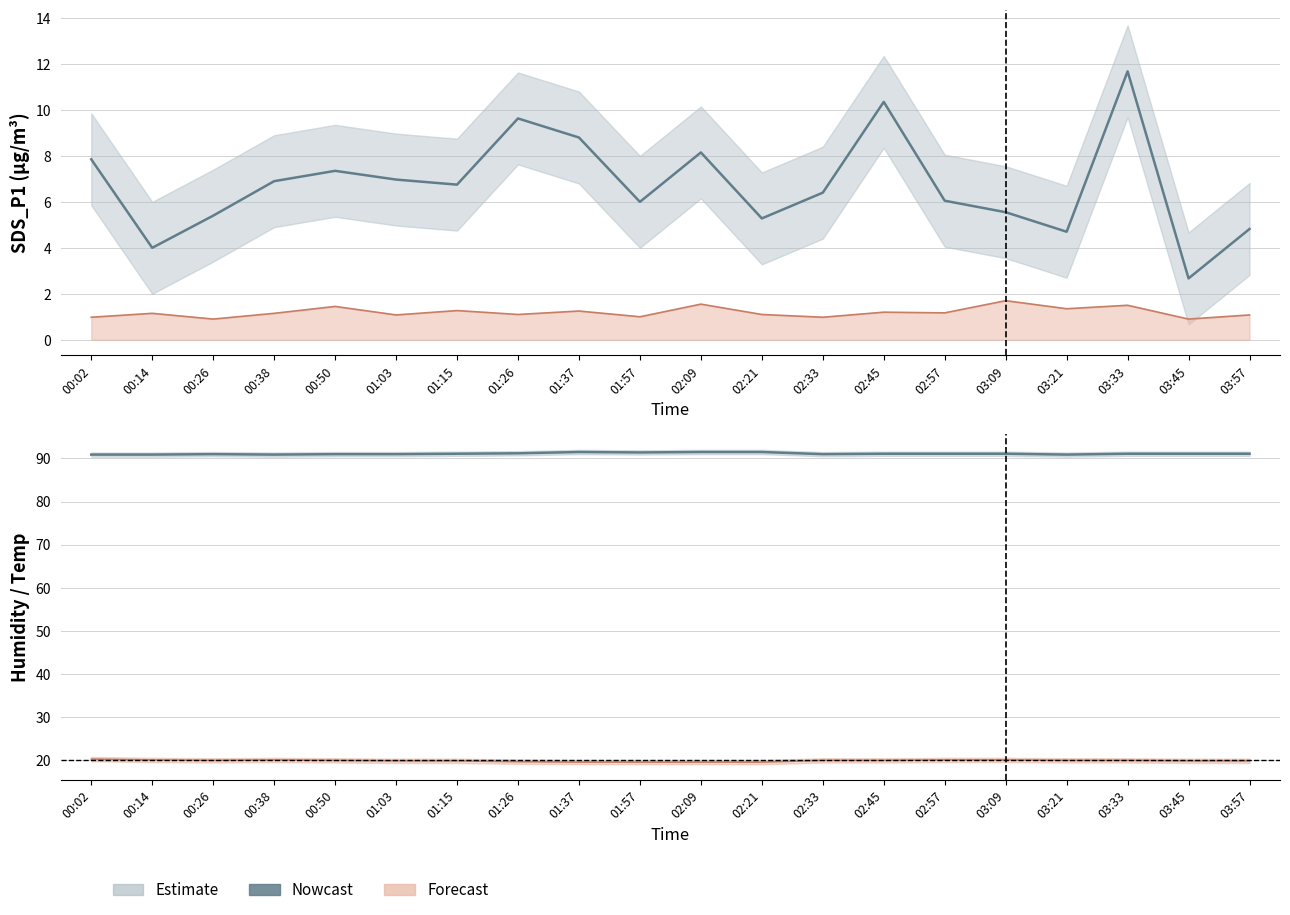

What is the difference between the values at 02:09 and 03:33?

0.4